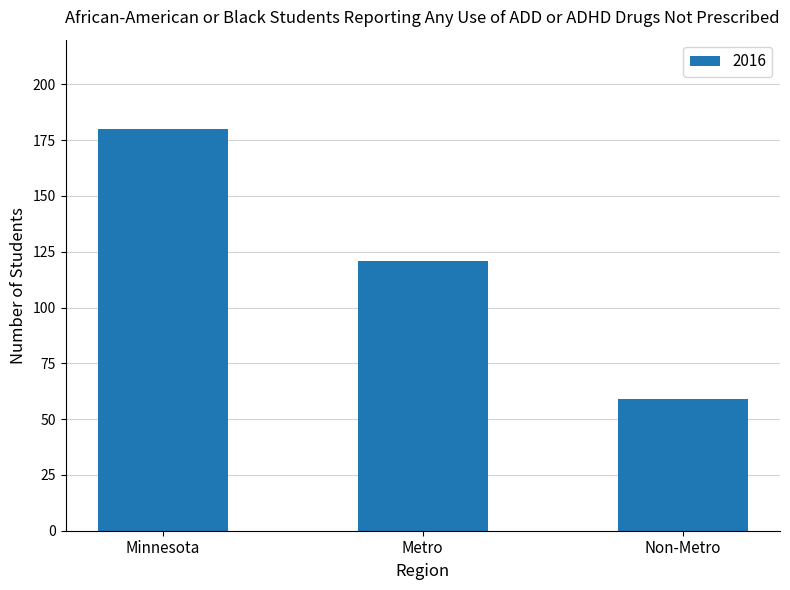

Read the value at Metro.

121